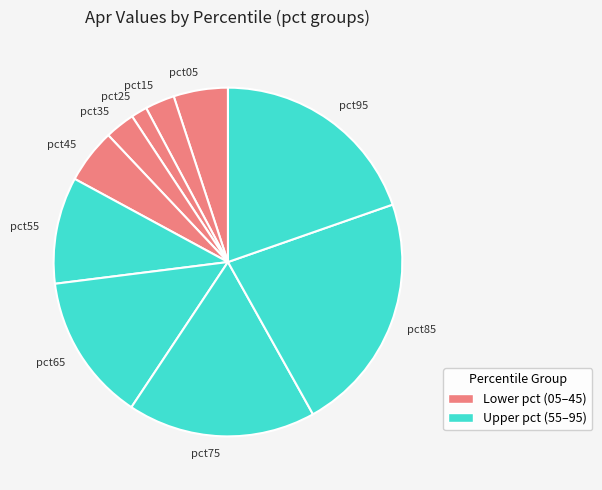

Between pct15 and pct45, which is larger?

pct45